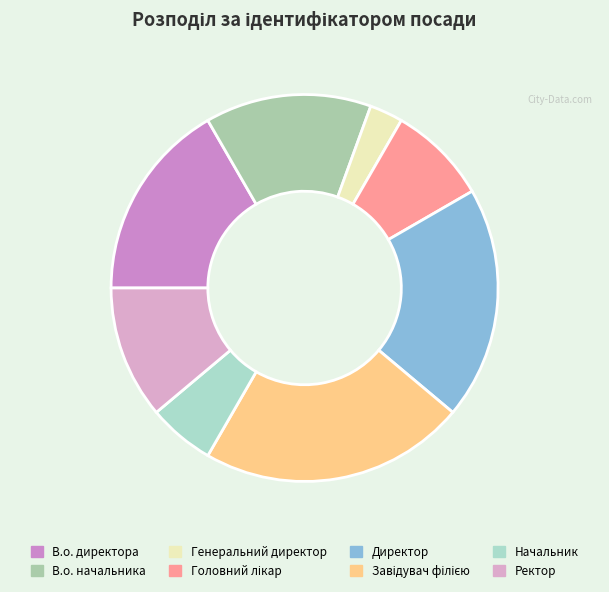

Which slice is the largest?

Завідувач філією